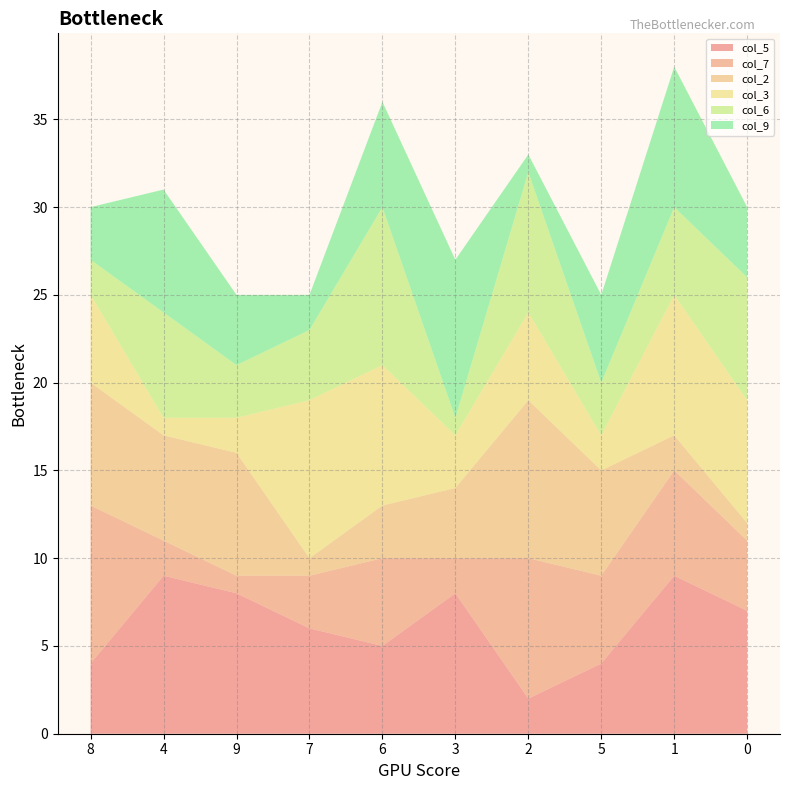

Reading left to right, extract all data points from this chart.

col_5: 8=4	4=9	9=8	7=6	6=5	3=8	2=2	5=4	1=9	0=7
col_7: 8=9	4=2	9=1	7=3	6=5	3=2	2=8	5=5	1=6	0=4
col_2: 8=7	4=6	9=7	7=1	6=3	3=4	2=9	5=6	1=2	0=1
col_3: 8=5	4=1	9=2	7=9	6=8	3=3	2=5	5=2	1=8	0=7
col_6: 8=2	4=6	9=3	7=4	6=9	3=1	2=8	5=3	1=5	0=7
col_9: 8=3	4=7	9=4	7=2	6=6	3=9	2=1	5=5	1=8	0=4